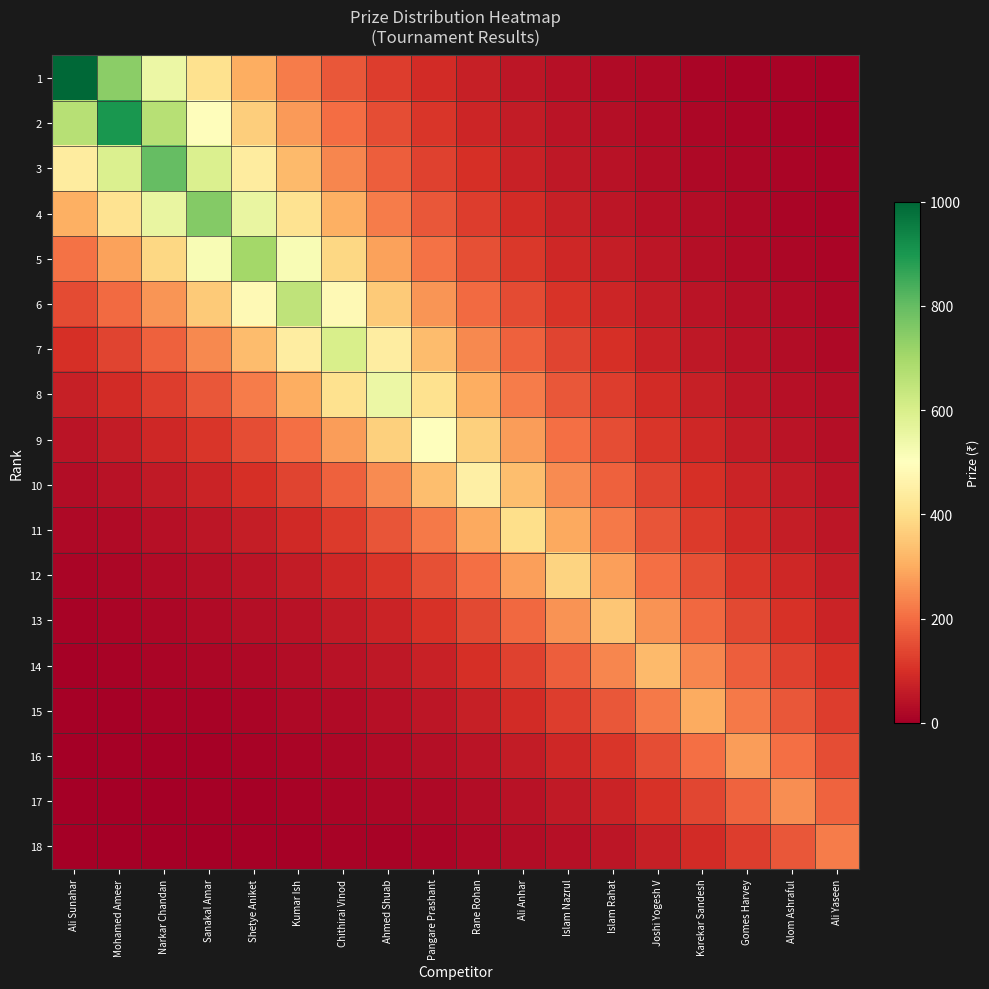

What is the minimum value shown in the chart?

1.4